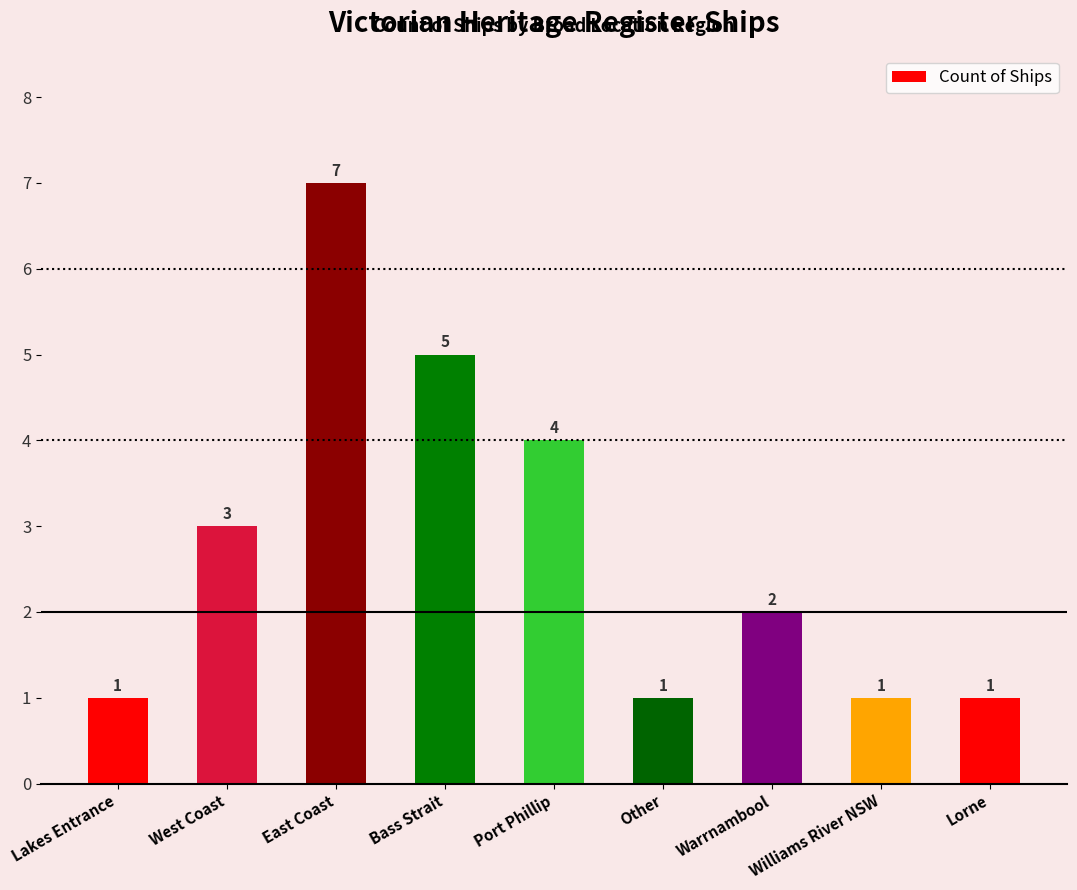

Is it true that the value at Lakes Entrance is 2?

False